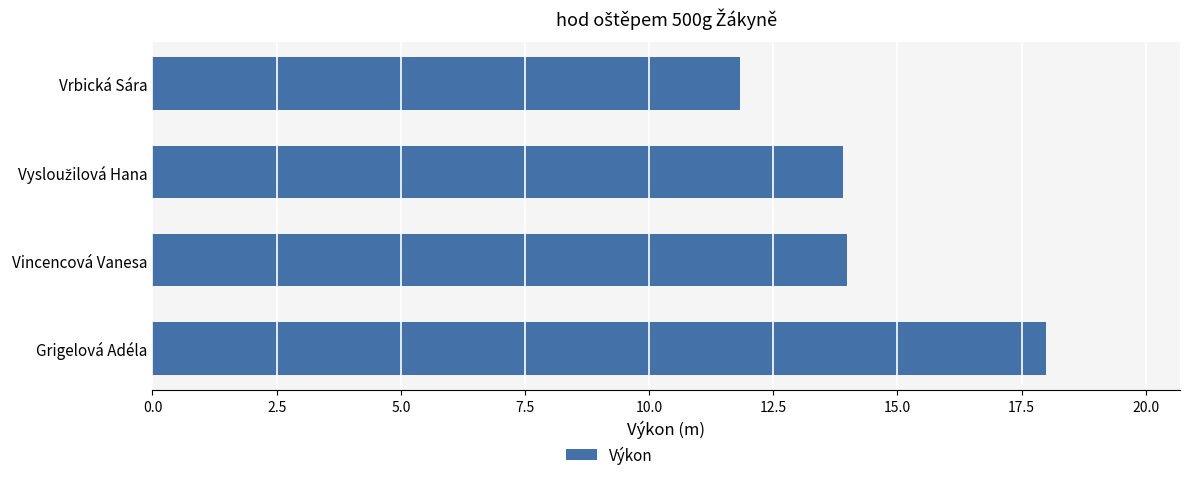

What is the average value?

14.4